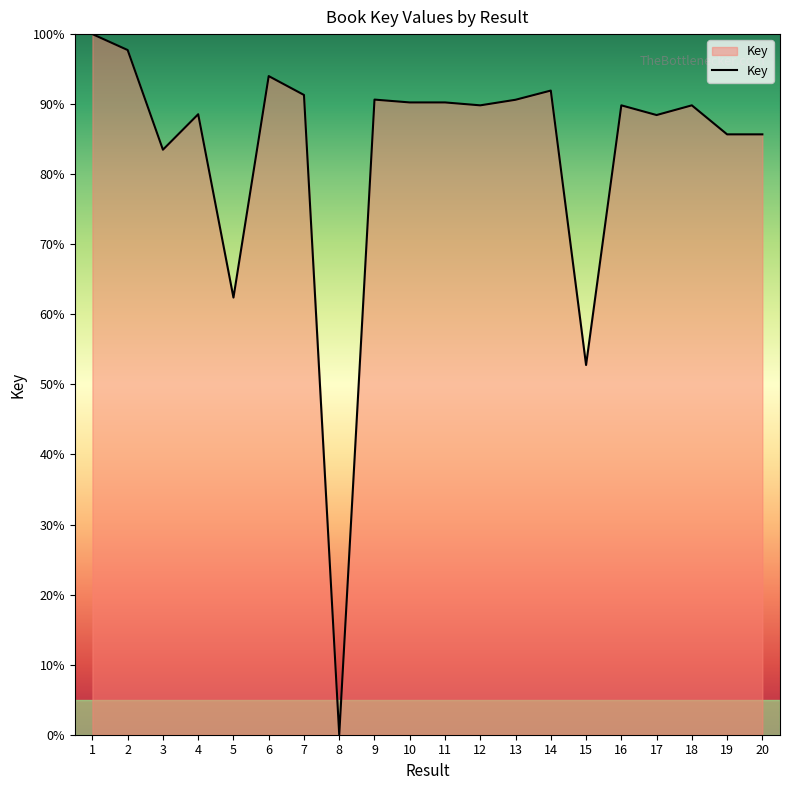

True or false: the data shows 30.3 at 15.

False